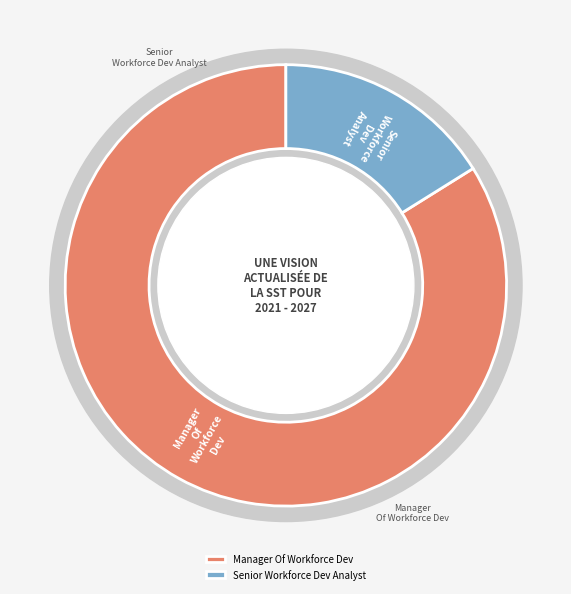

To the nearest percent, what percentage of the pie is Senior Workforce Dev Analyst?

16%